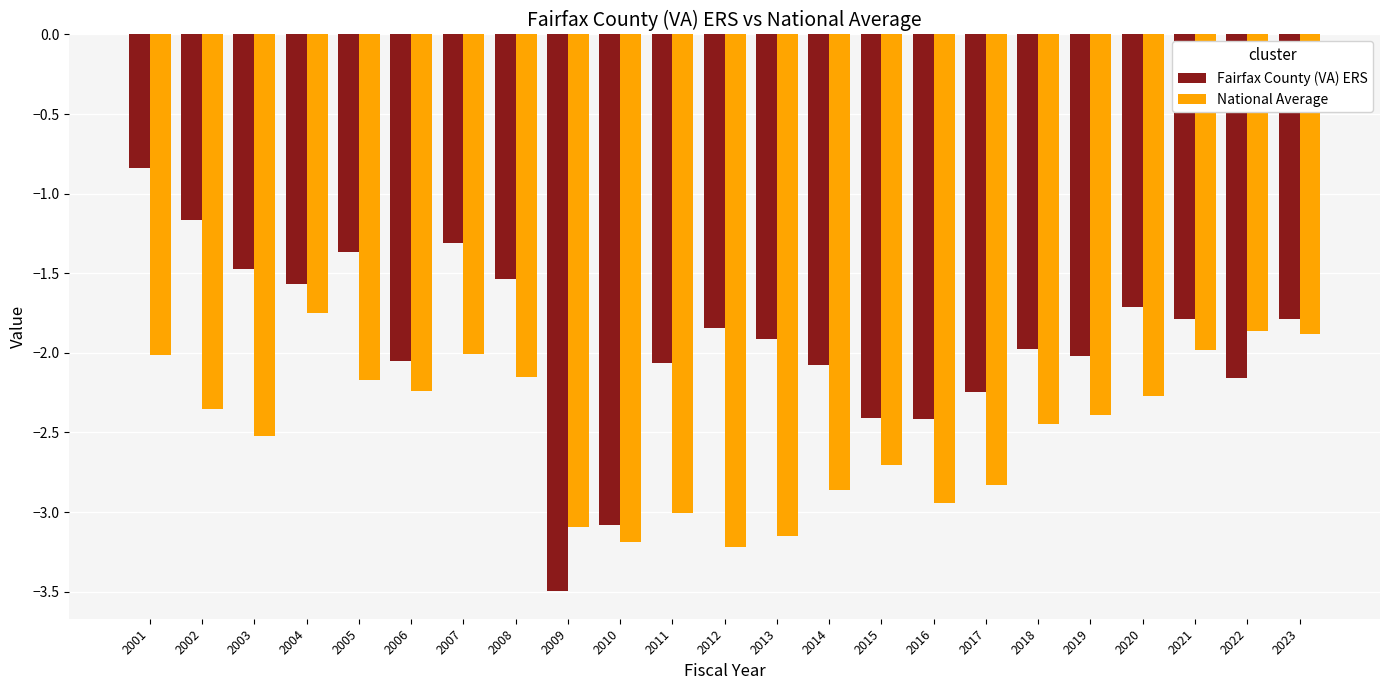

How many data points does each series have?

23